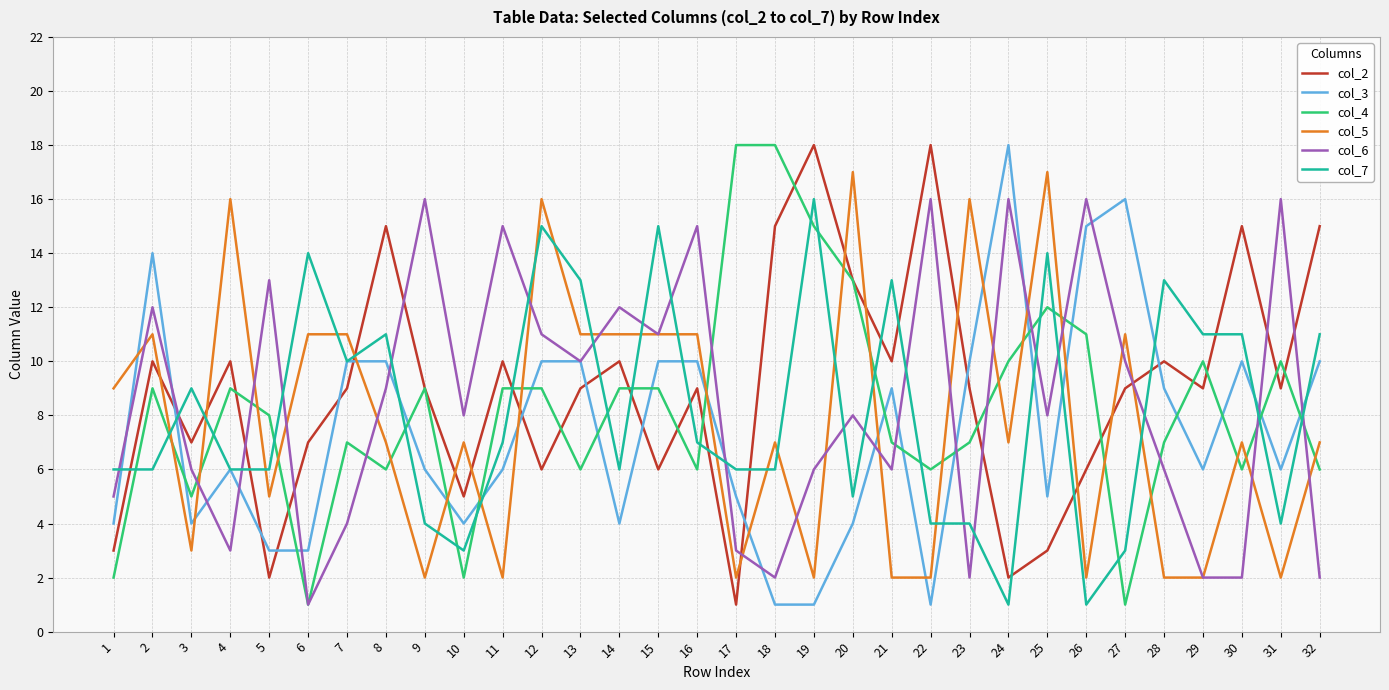

Which series ends up on top after the final intersection of col_3 and col_2?

col_2